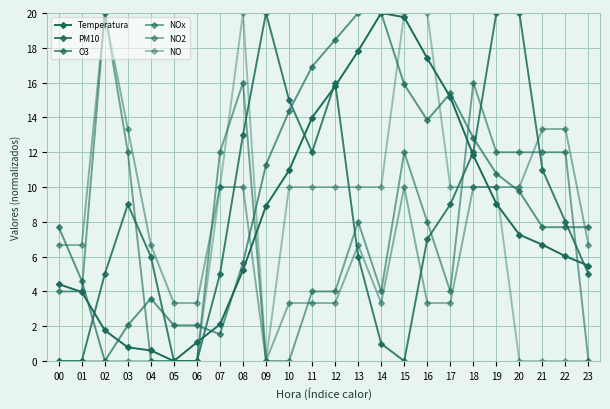

Is this an area chart (filled region under the line)?

No